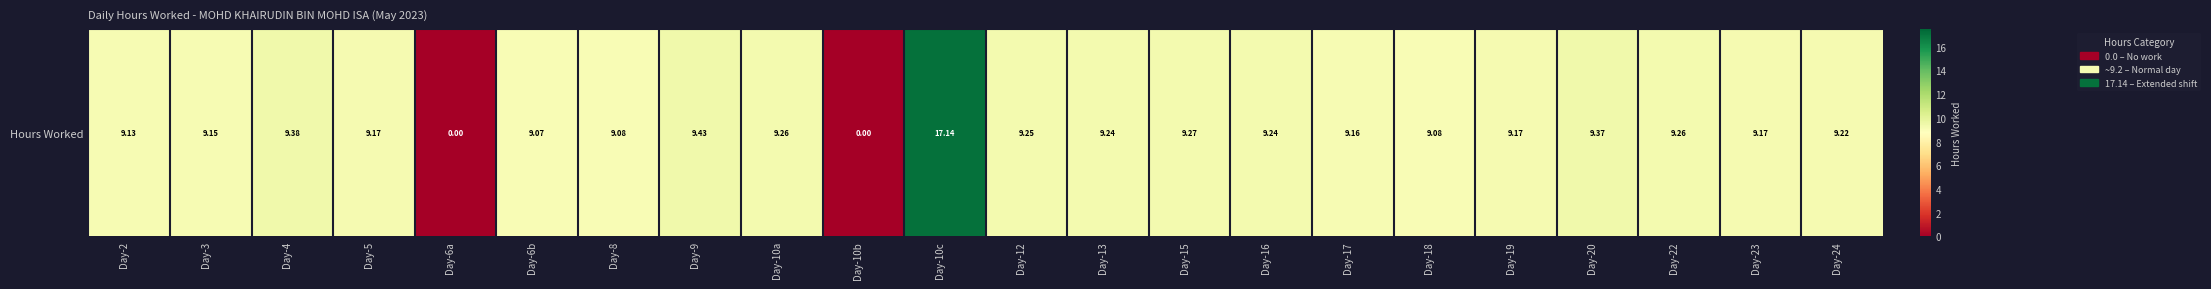

How many values are above zero?

20